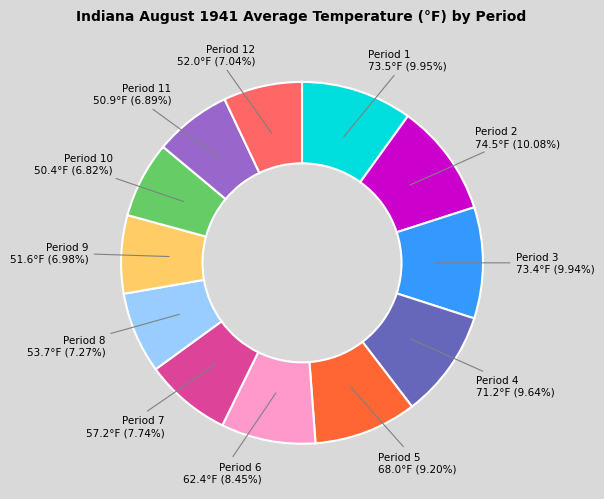

Is there a majority slice in this chart?

No